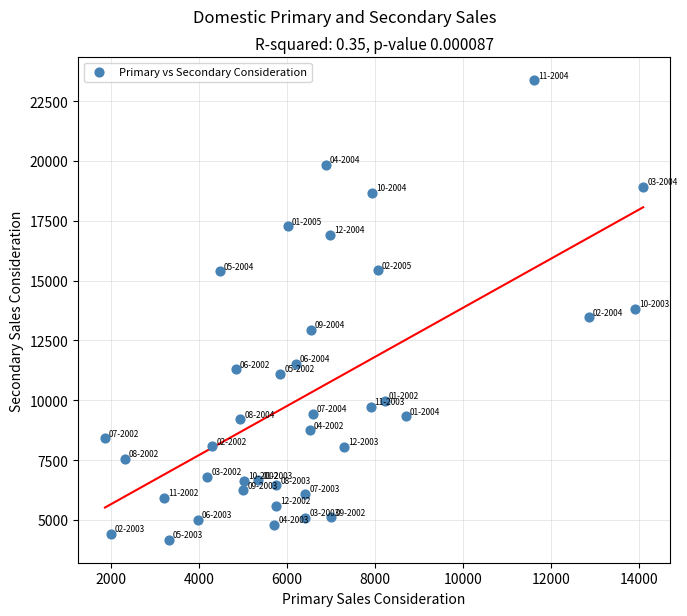

What is the range of Y values (max minus min)?

19194